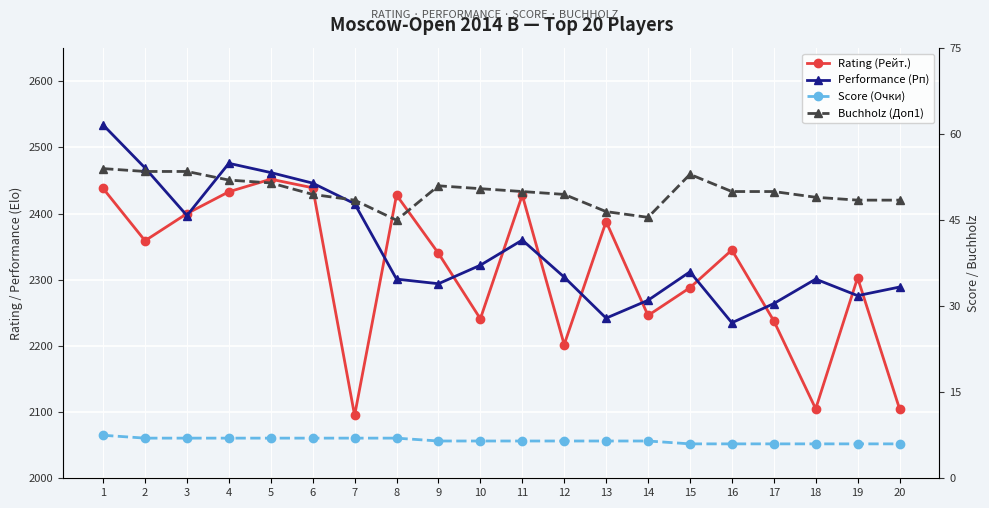

How many distinct data groups are displayed?

4